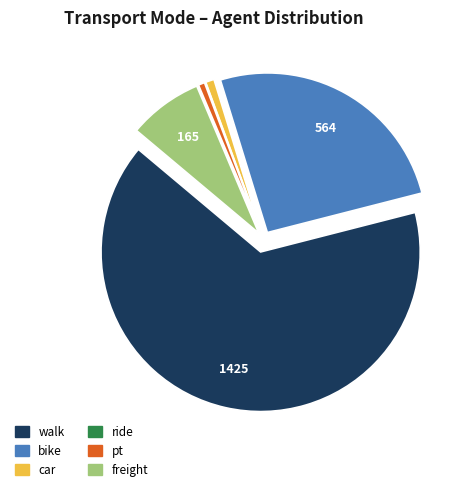

Is there a majority slice in this chart?

Yes